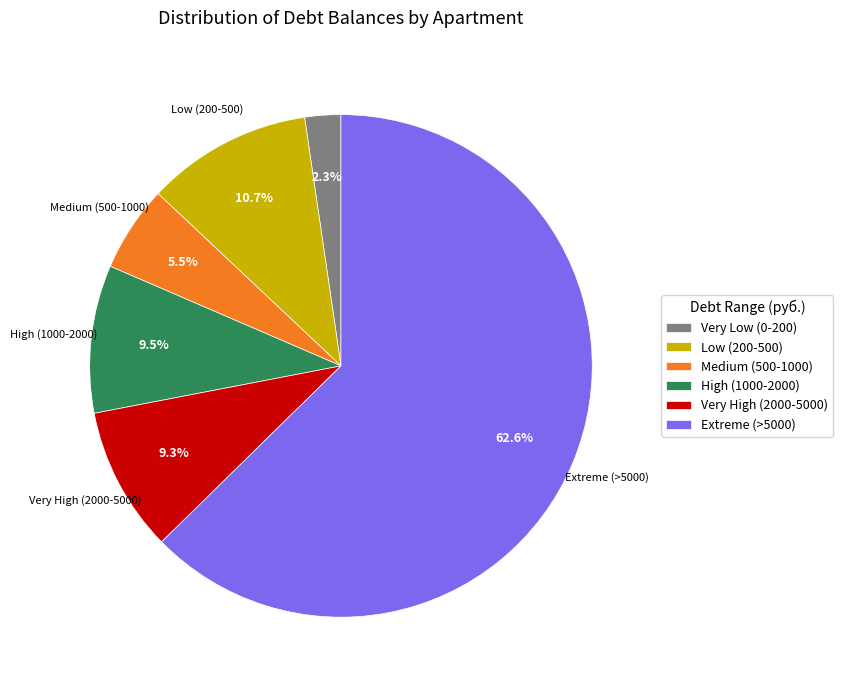

What is the majority slice?

Extreme (>5000)